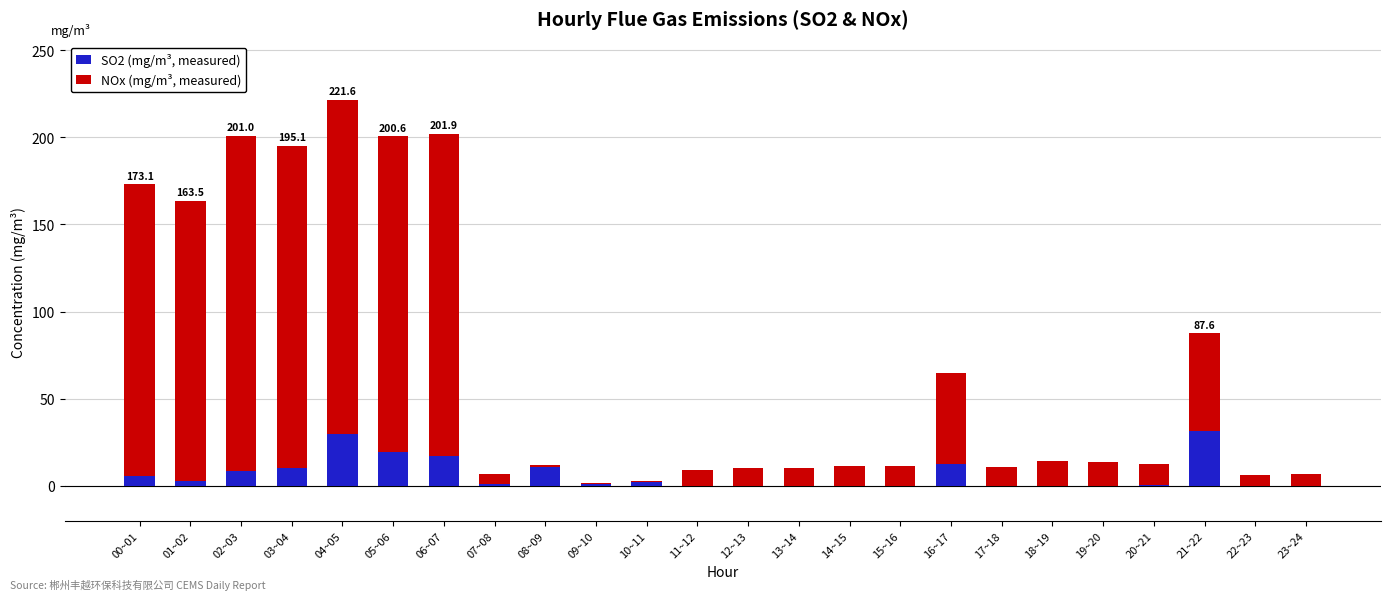

What is the sum of all SO2 (mg/m³, measured) values?

153.3